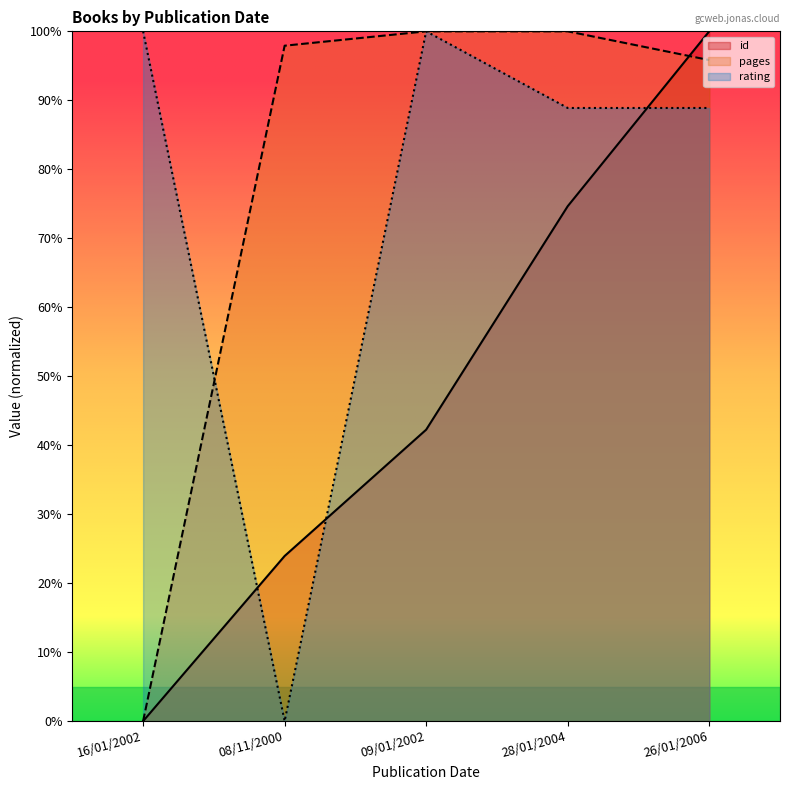

What is the average value of the id series?

48.2